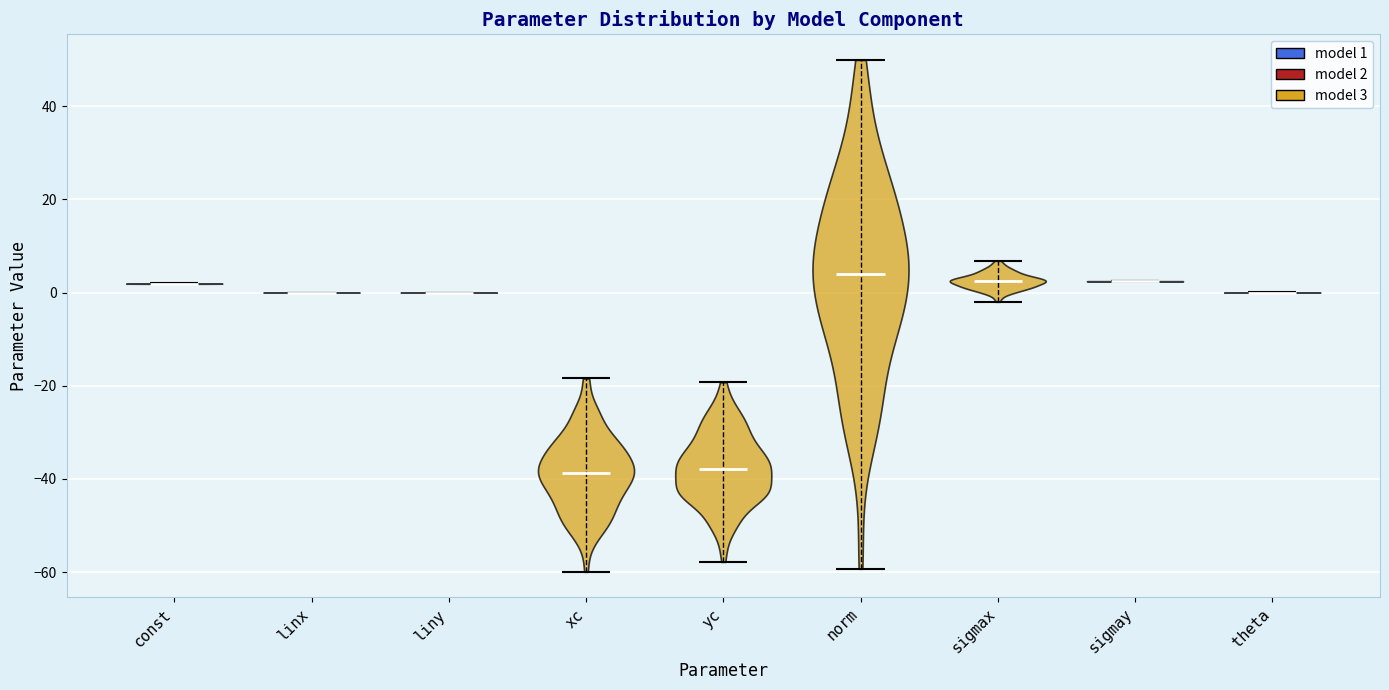

Reading left to right, read every violin against the y-axis: where its median line is, and the lowest and highest points it reaches. The values are not printed on the chart, so give them approximately, as read against the axis.

const: median line 2, lowest point 2, highest point 2
linx: median line 0, lowest point 0, highest point 0
liny: median line 0, lowest point 0, highest point 0
xc: median line -38, lowest point -60, highest point -18
yc: median line -38, lowest point -58, highest point -20
norm: median line 4, lowest point -60, highest point 50
sigmax: median line 2, lowest point -2, highest point 6
sigmay: median line 2, lowest point 2, highest point 2
theta: median line 0, lowest point 0, highest point 0